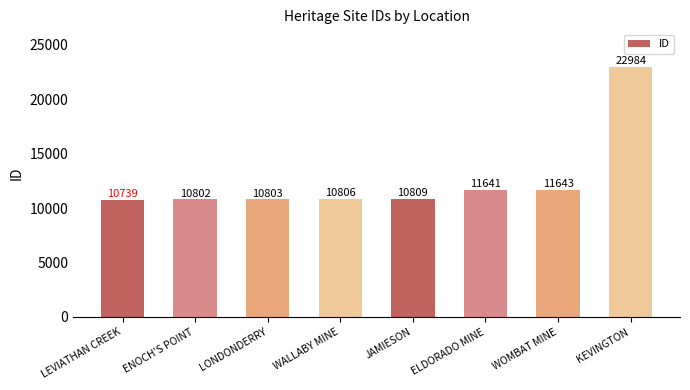

The chart shows a value of 7454 at JAMIESON. True or false?

False